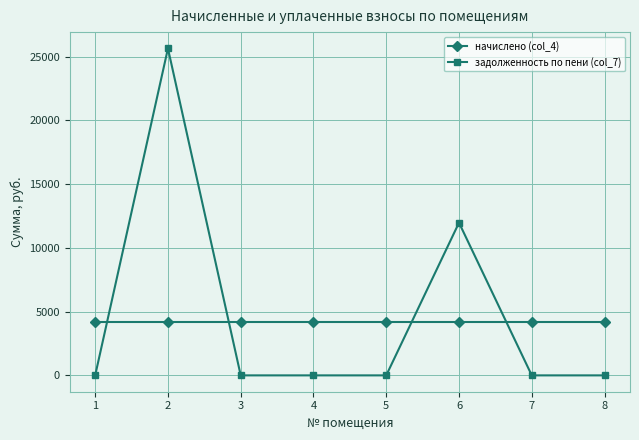

Reading left to right, transcribe all the data shown in this chart.

начислено (col_4): 4222.8	4222.8	4222.8	4222.8	4222.8	4222.8	4222.8	4222.8
задолженность по пени (col_7): 0.0	25642.8	0.0	0.0	0.0	11975.4	0.0	0.0